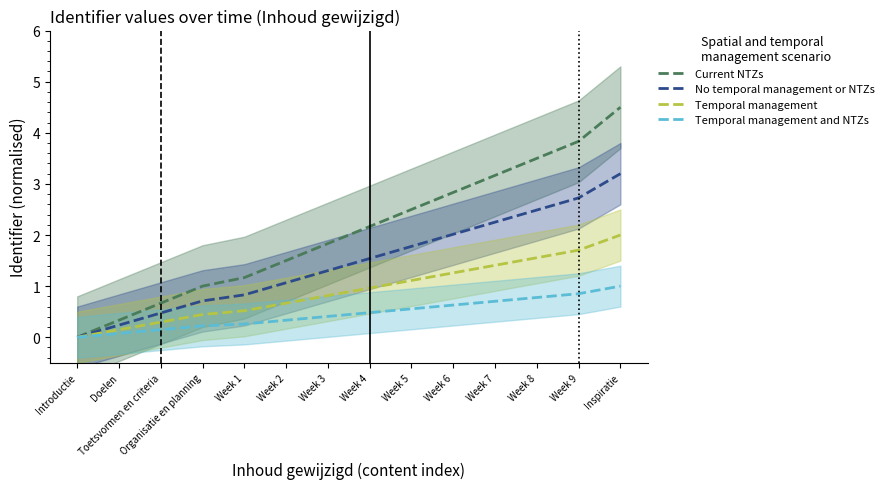

The value of Temporal management at Week 5 is 0.5. True or false?

False